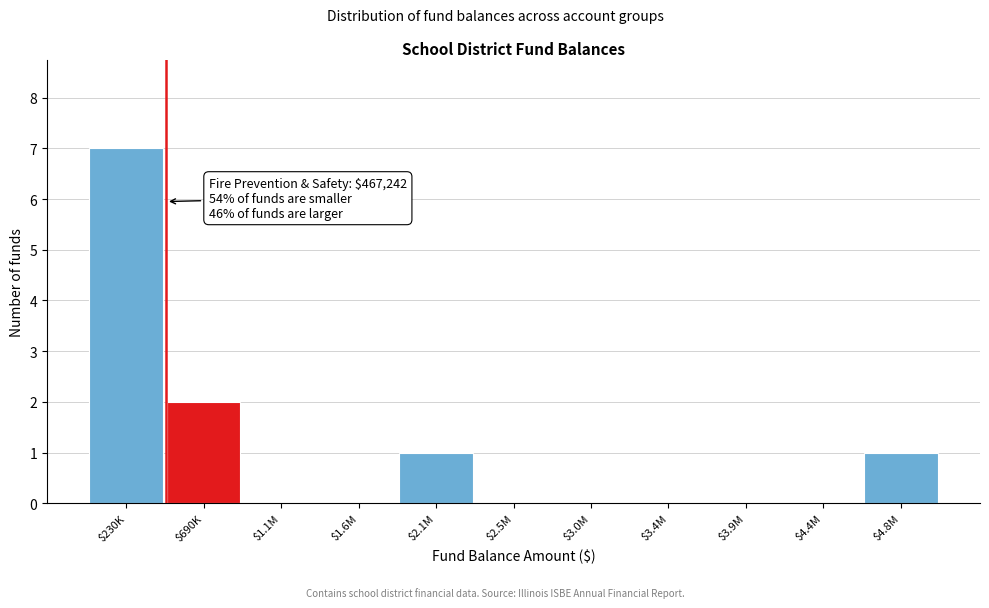

True or false: the data shows 0 at $3.4M.

True